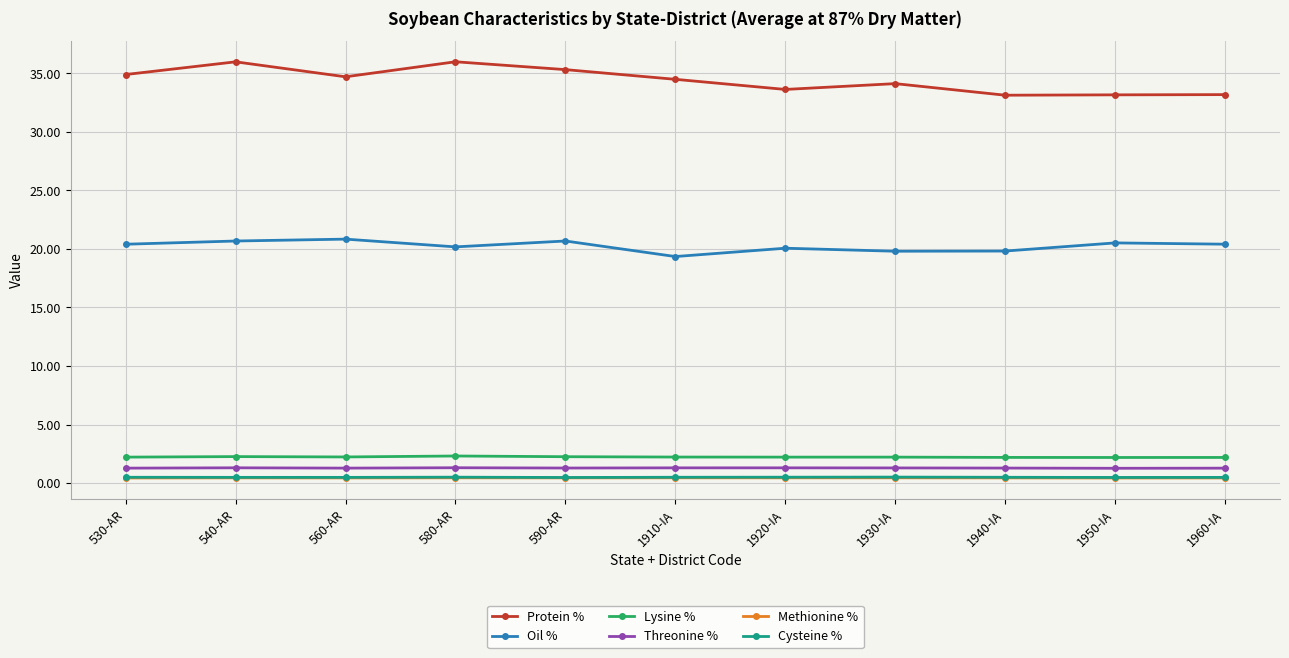

What is the maximum value for Oil %?

20.8